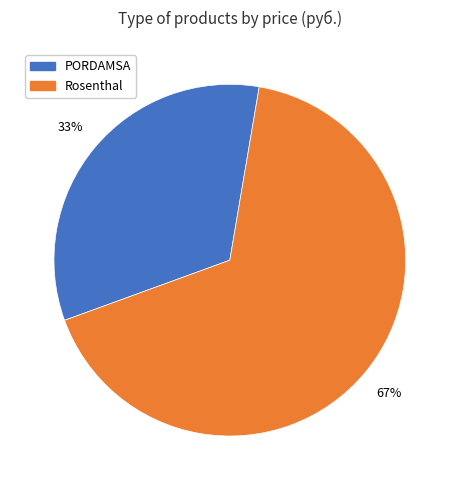

To the nearest percent, what is the difference between the Rosenthal and PORDAMSA slice percentages?

34%